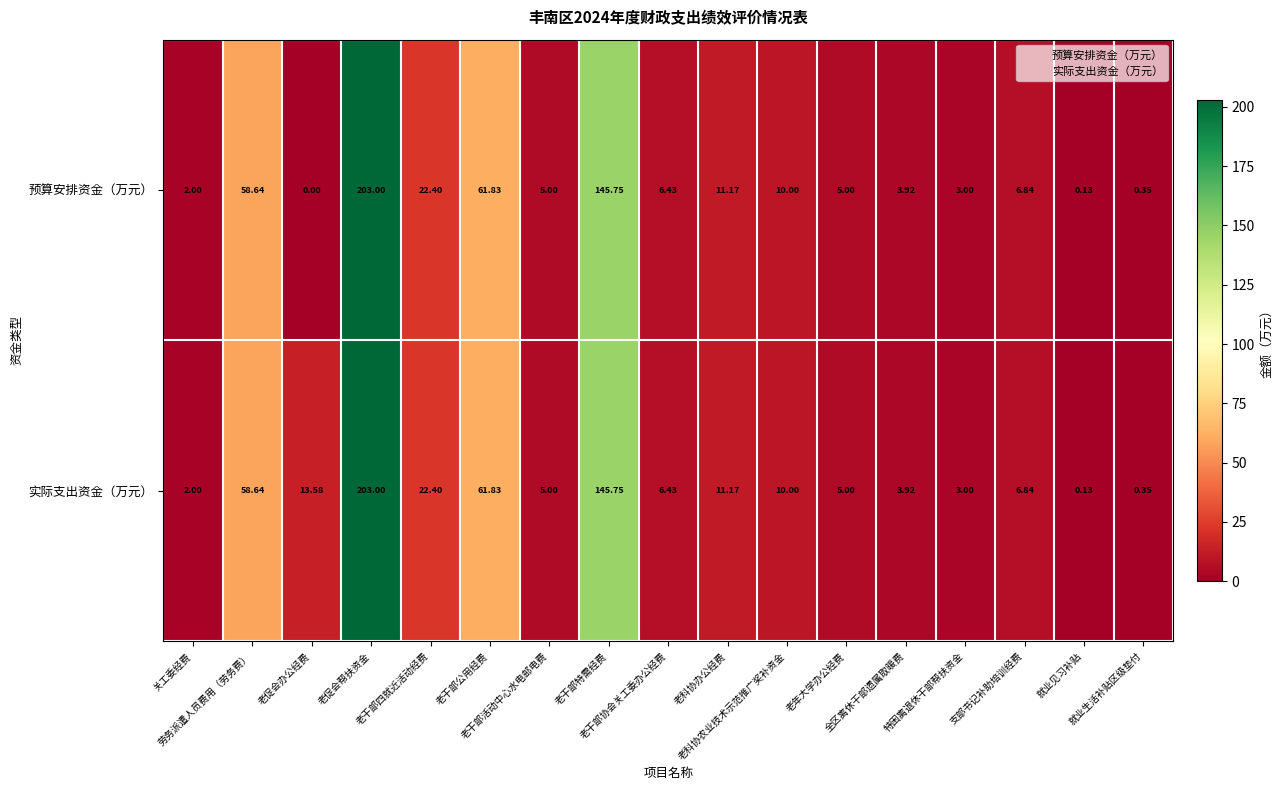

Rank the series by their average value, from lowest to highest.

预算安排资金（万元）, 实际支出资金（万元）